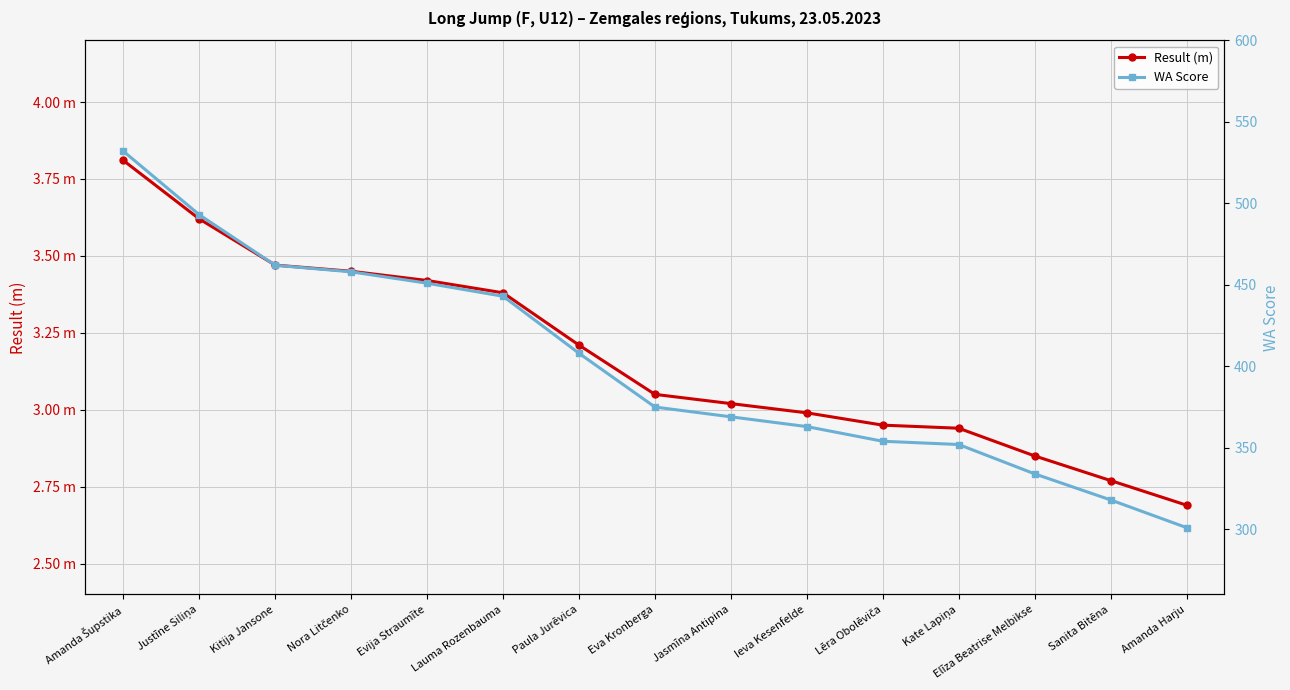

How many lines are shown in the chart?

2